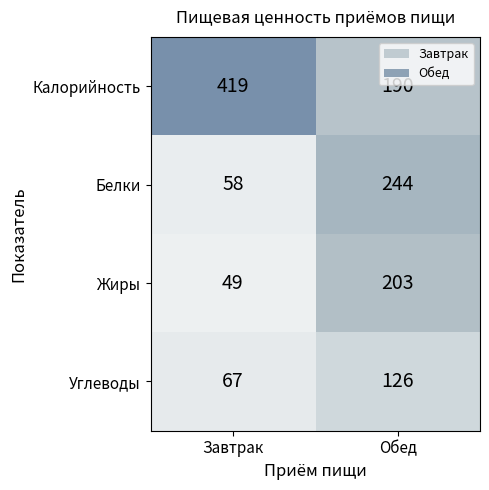

How many distinct data groups are displayed?

4